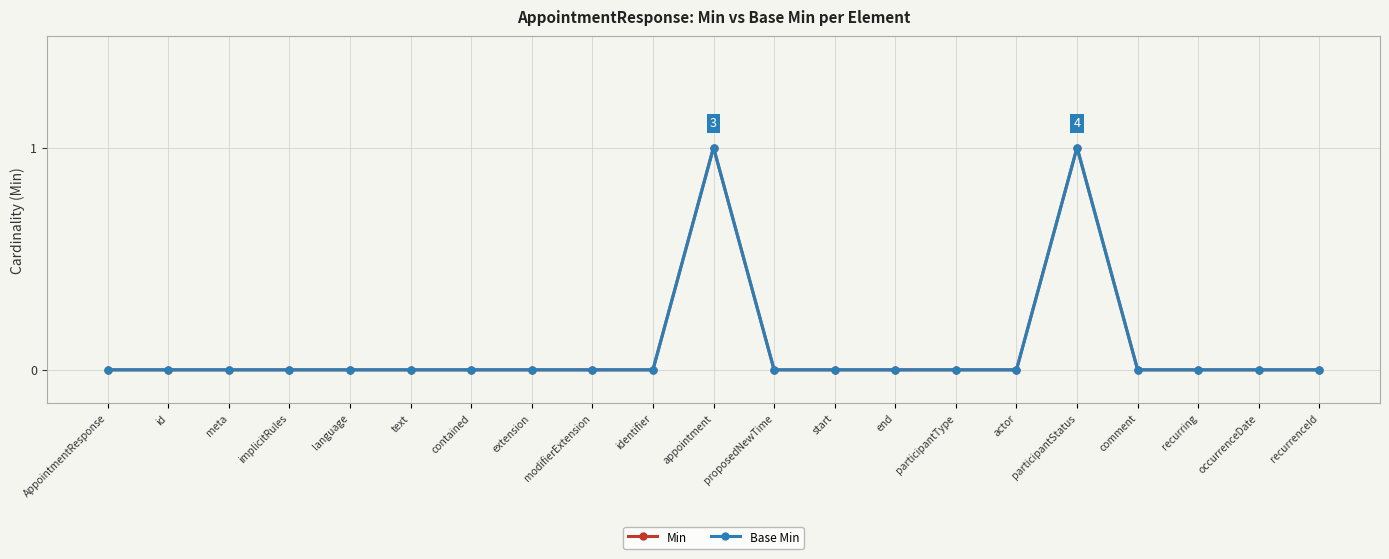

Does the chart have visible grid lines?

Yes